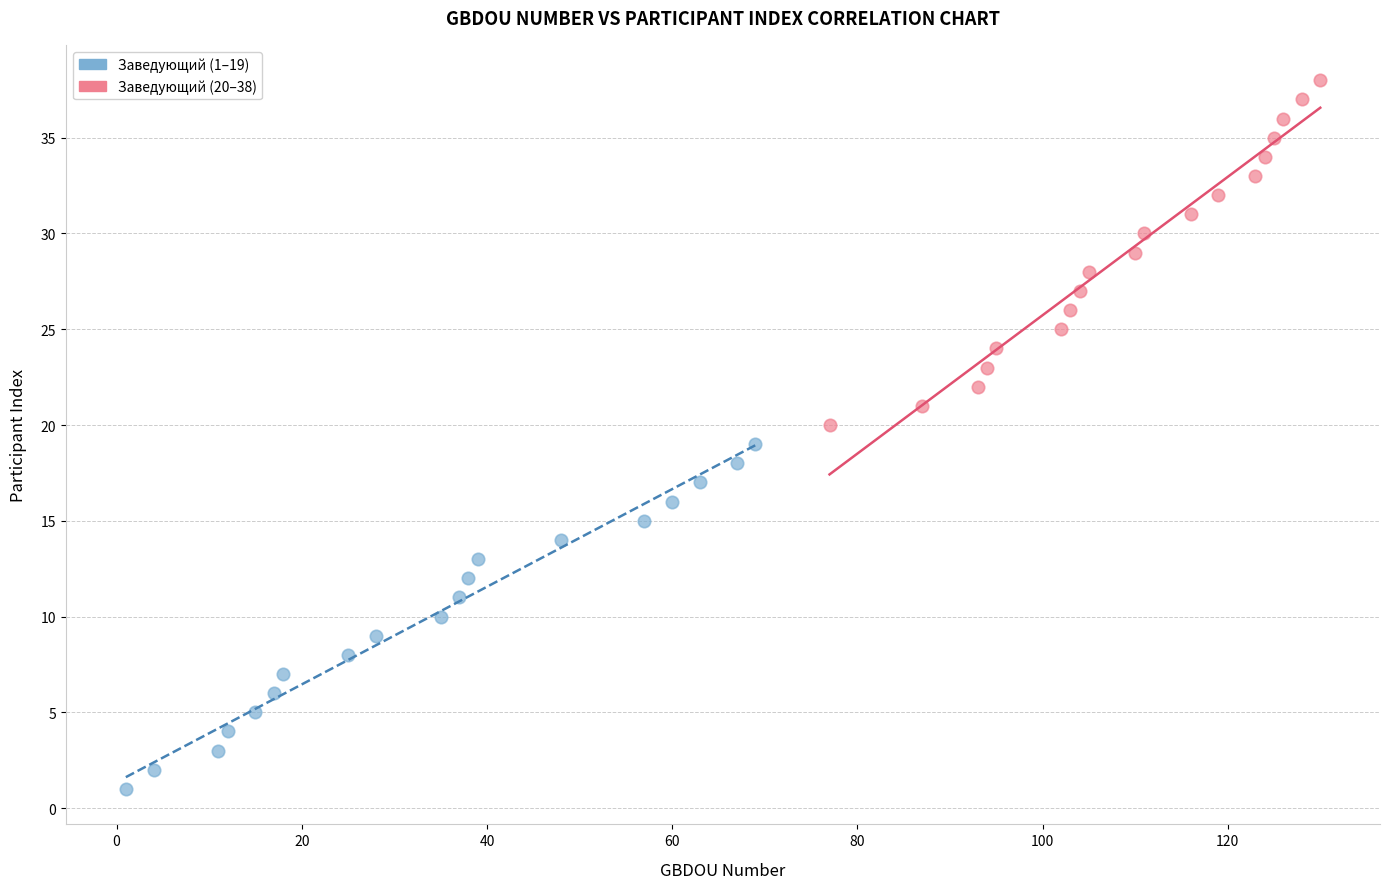

Which series contains the highest Y value?

Заведующий (20–38)